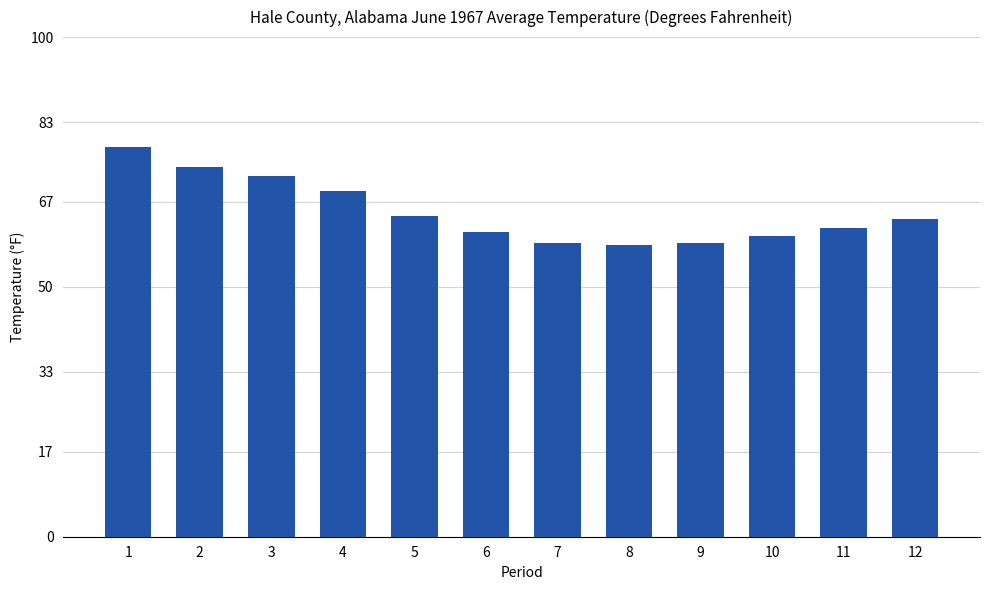

What is the value of the 7th bar from the left?

58.8